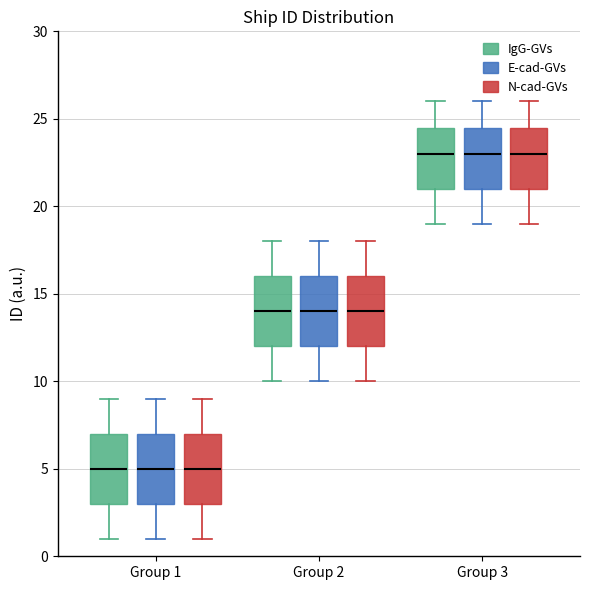

Where does the upper whisker of the box for Group 2 (N-cad-GVs) end on the y-axis? The values are not printed on the chart, so give them approximately, as read against the axis.

18.0